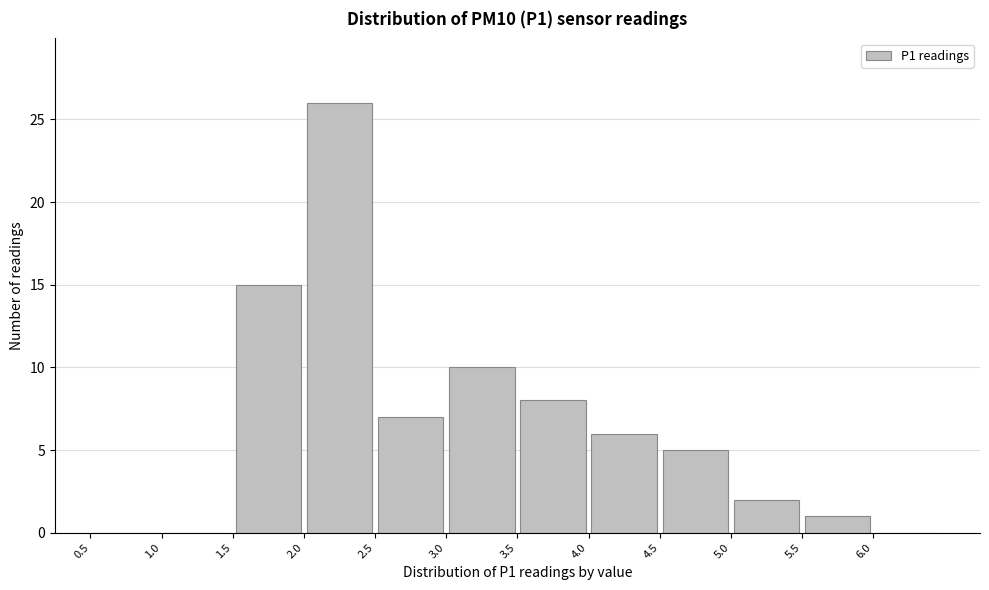

Reading left to right, transcribe this chart: for each bar, give the range it covers on the x-axis and its height. The values are not printed on the chart, so give them approximately, as read against the axis.

0.5 to 1.0: 0
1.0 to 1.5: 0
1.5 to 2.0: 15
2.0 to 2.5: 26
2.5 to 3.0: 7
3.0 to 3.5: 10
3.5 to 4.0: 8
4.0 to 4.5: 6
4.5 to 5.0: 5
5.0 to 5.5: 2
5.5 to 6.0: 1
6.0 to 6.5: 0